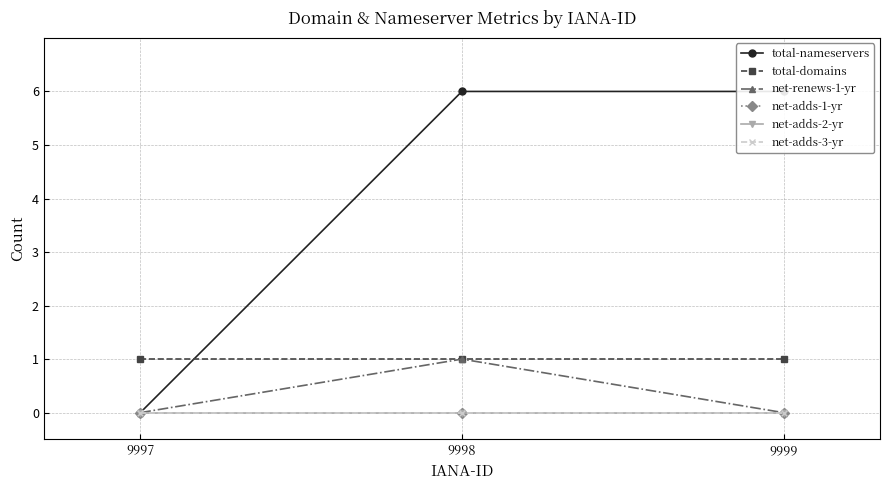

List the series in order of their peak value, highest first.

total-nameservers, total-domains, net-renews-1-yr, net-adds-1-yr, net-adds-2-yr, net-adds-3-yr